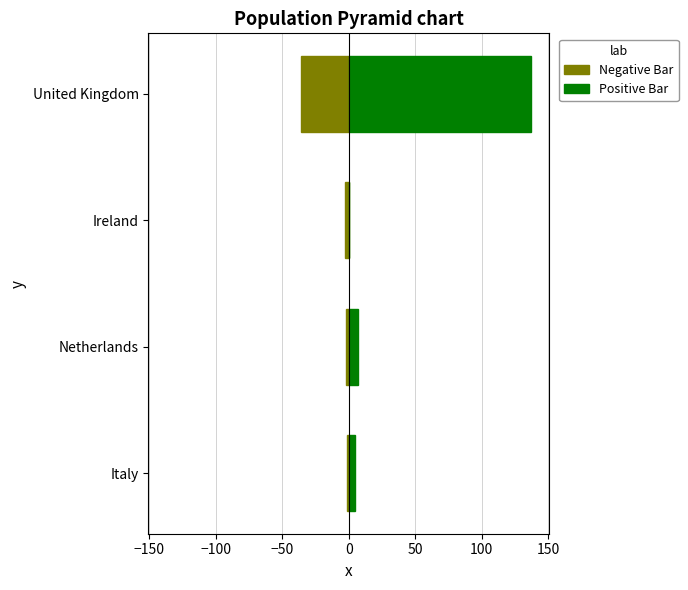

What is the highest value of the Negative Bar series?

-1